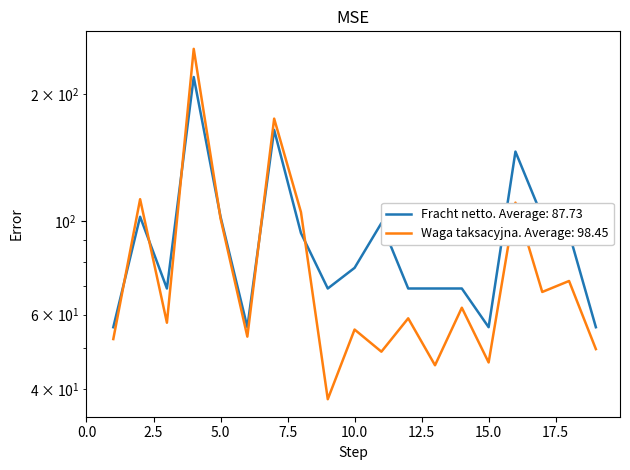

In Waga taksacyjna. Average: 98.45, how many points are higher than both neighbors (excluding endpoints)?

8